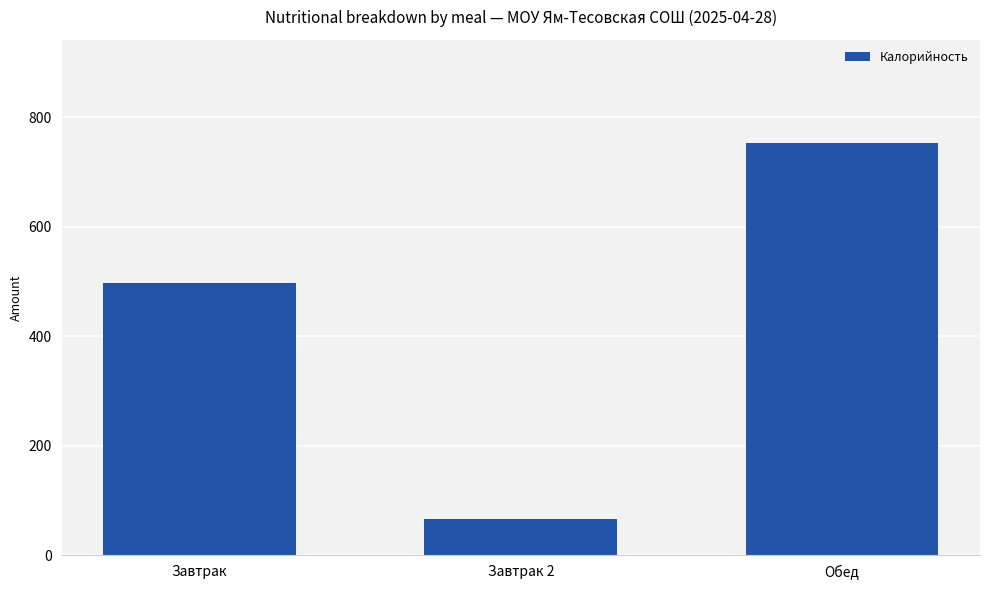

How many series are shown in this chart?

1